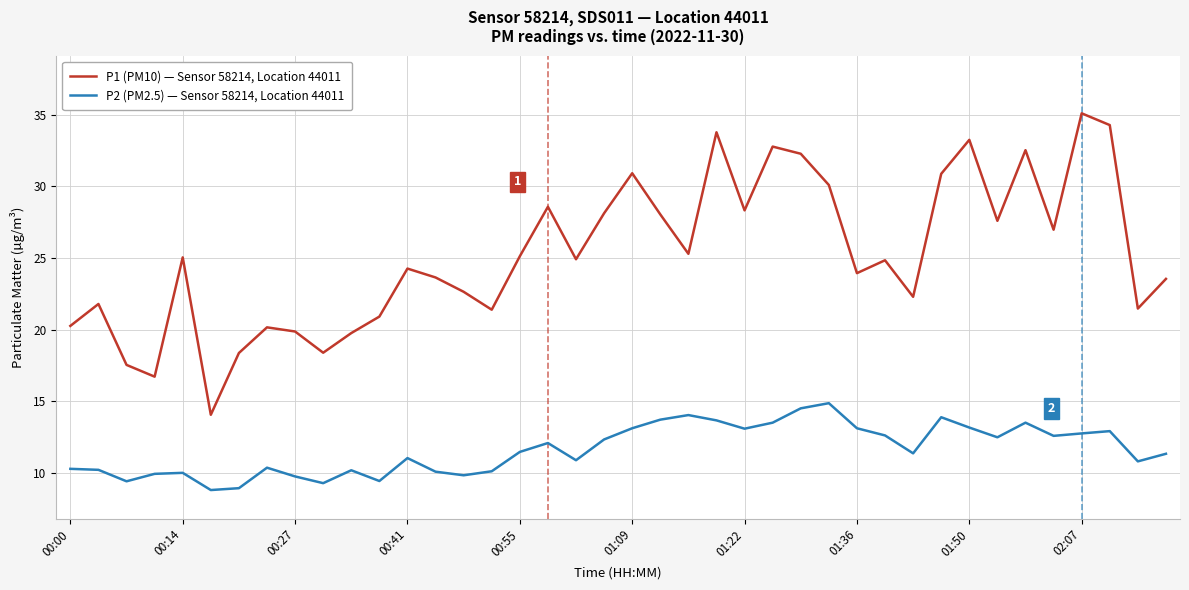

What is the difference between the maximum and minimum values in the P1 (PM10) — Sensor 58214, Location 44011 series?

21.0